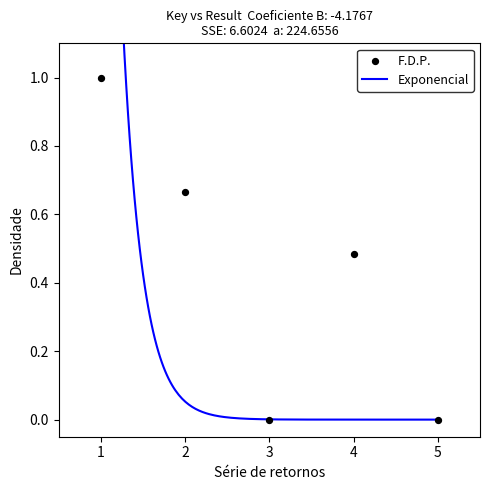

What is the change in value from 3 to 4?

+0.5